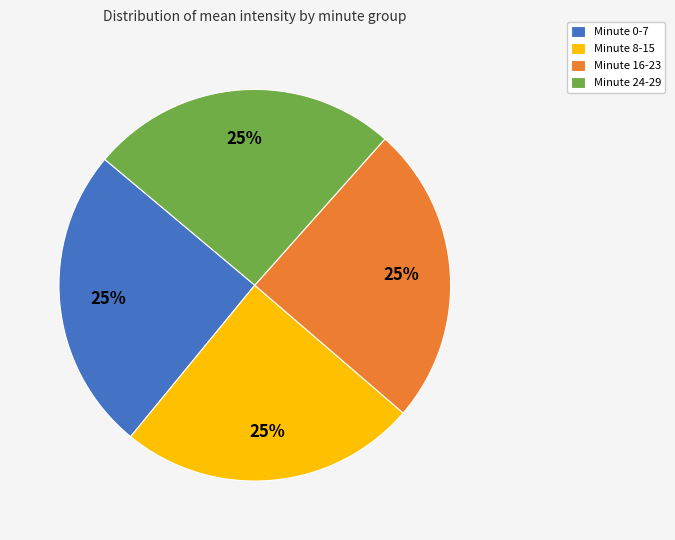

Is there a majority slice in this chart?

No